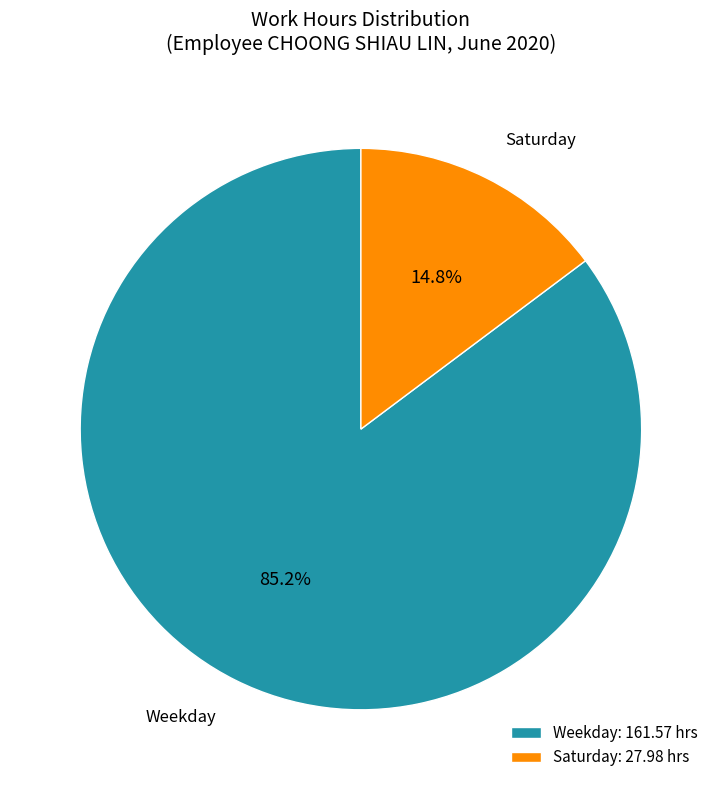

Between Weekday and Saturday, which is larger?

Weekday